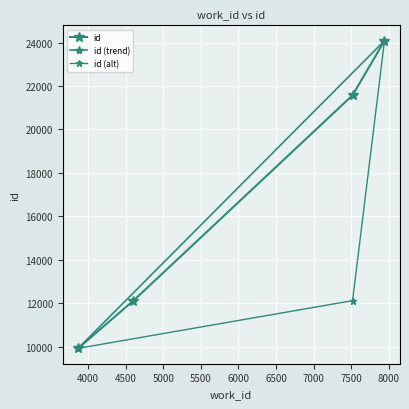

Reading left to right, extract all data points from this chart.

3866=9925	4603=12121	7520=21577	7945=24087